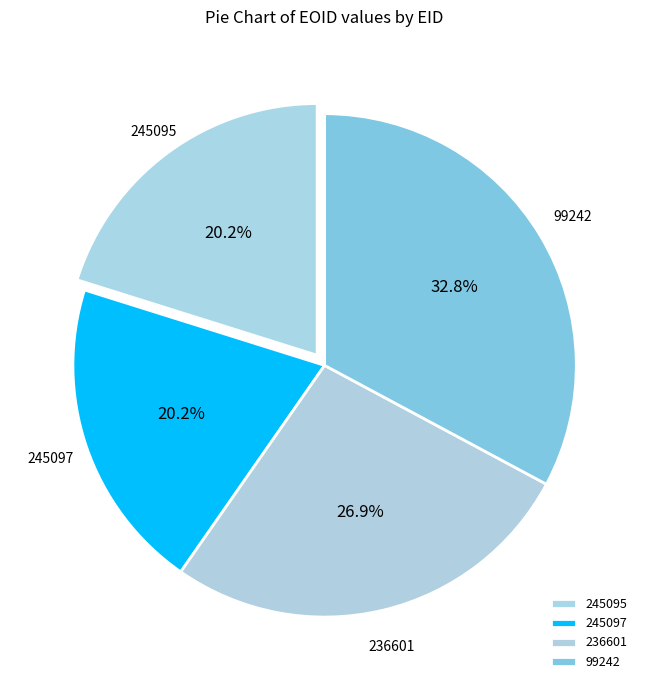

Between 236601 and 245097, which is larger?

236601